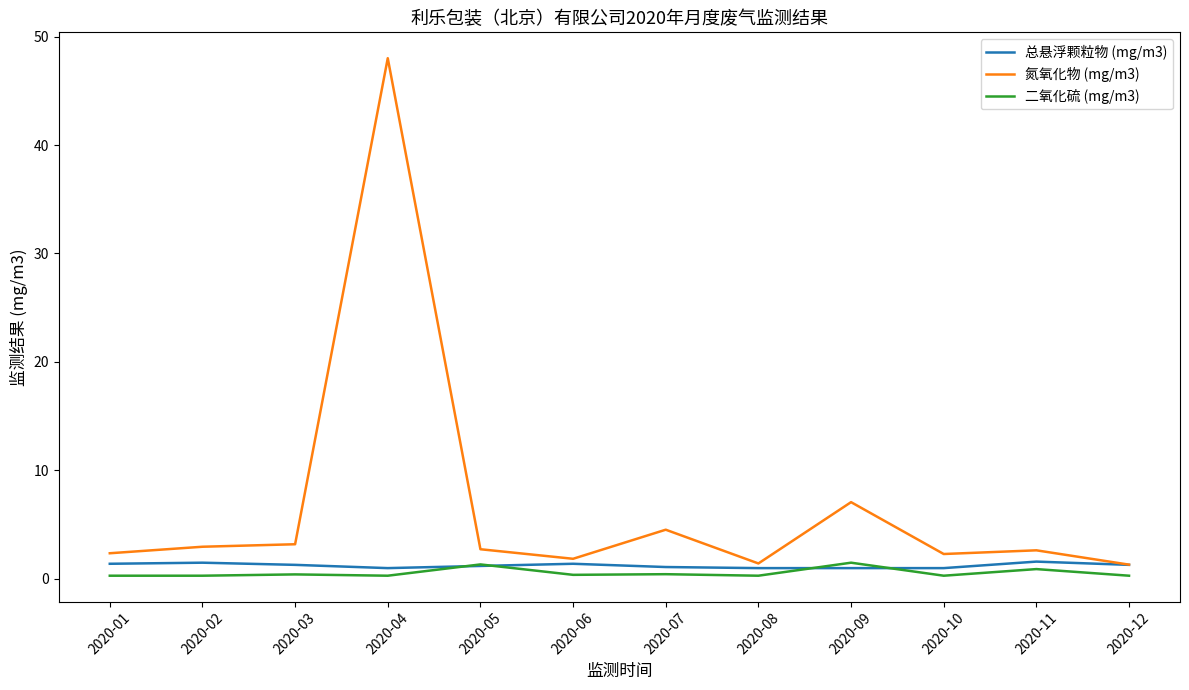

What is the spread (max minus min) of values at 2020-05?

1.5